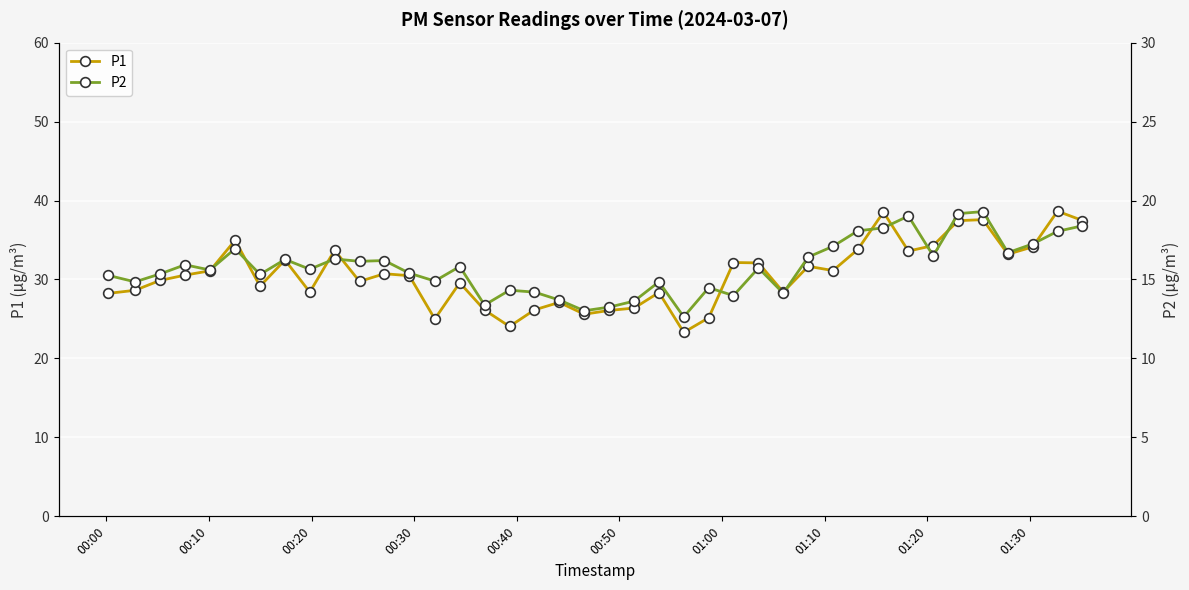

Reading left to right, extract all data points from this chart.

P1: 28.2	28.6	29.9	30.6	31.1	35.0	29.1	32.5	28.4	33.7	29.8	30.7	30.5	25.0	29.6	26.1	24.1	26.1	27.1	25.6	26.1	26.4	28.4	23.3	25.1	32.1	32.1	28.4	31.7	31.1	33.8	38.5	33.6	34.3	37.5	37.6	33.2	34.1	38.6	37.5
P2: 15.3	14.8	15.3	15.9	15.6	16.9	15.3	16.3	15.7	16.3	16.1	16.2	15.4	14.9	15.8	13.4	14.3	14.2	13.7	13.0	13.2	13.6	14.8	12.6	14.5	14.0	15.7	14.1	16.4	17.1	18.1	18.3	19.0	16.5	19.2	19.3	16.7	17.2	18.1	18.4